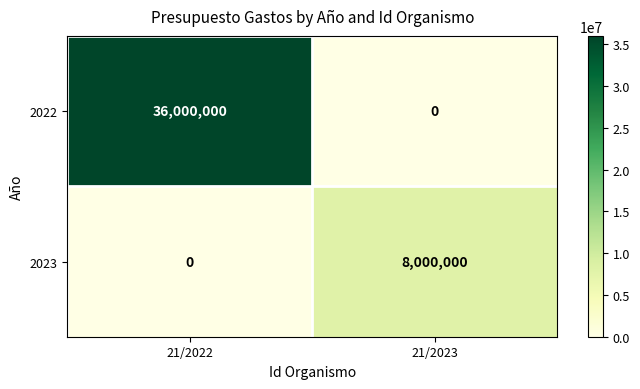

Reading right to left, transcribe all the data shown in this chart.

2022: 21/2023=0	21/2022=36000000
2023: 21/2023=8000000	21/2022=0